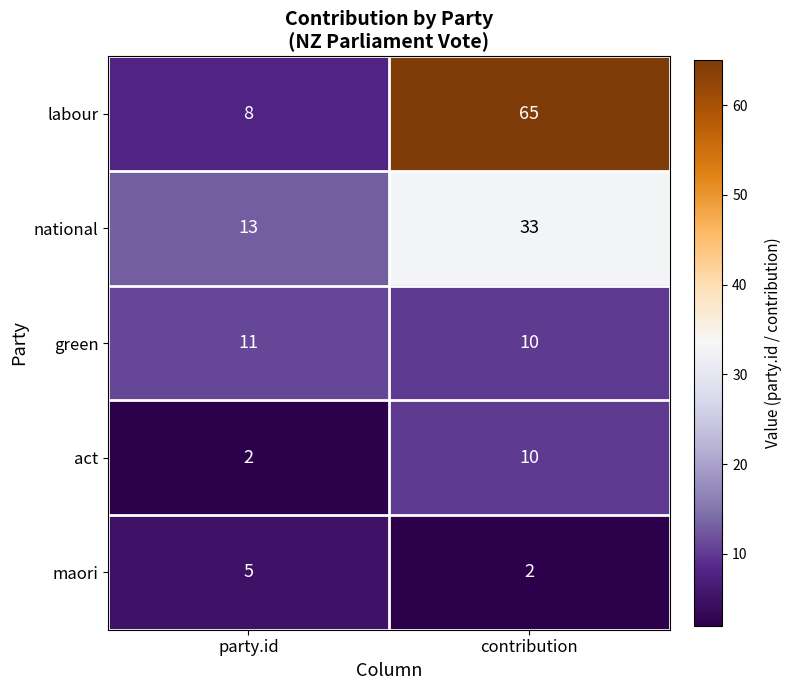

What is the difference between the national values at party.id and contribution?

20